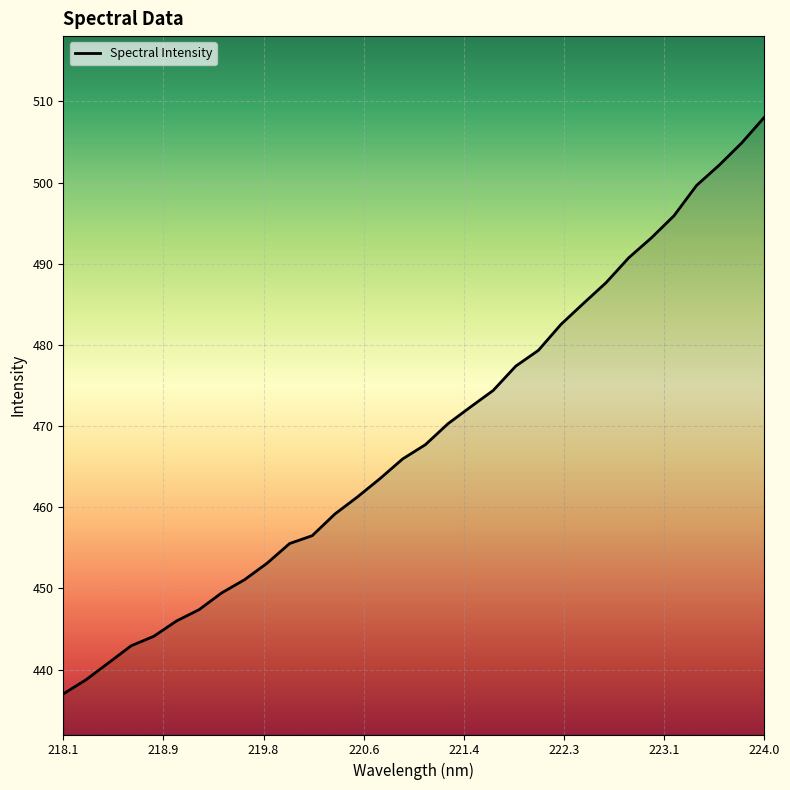

What is the greatest value displayed?

508.0